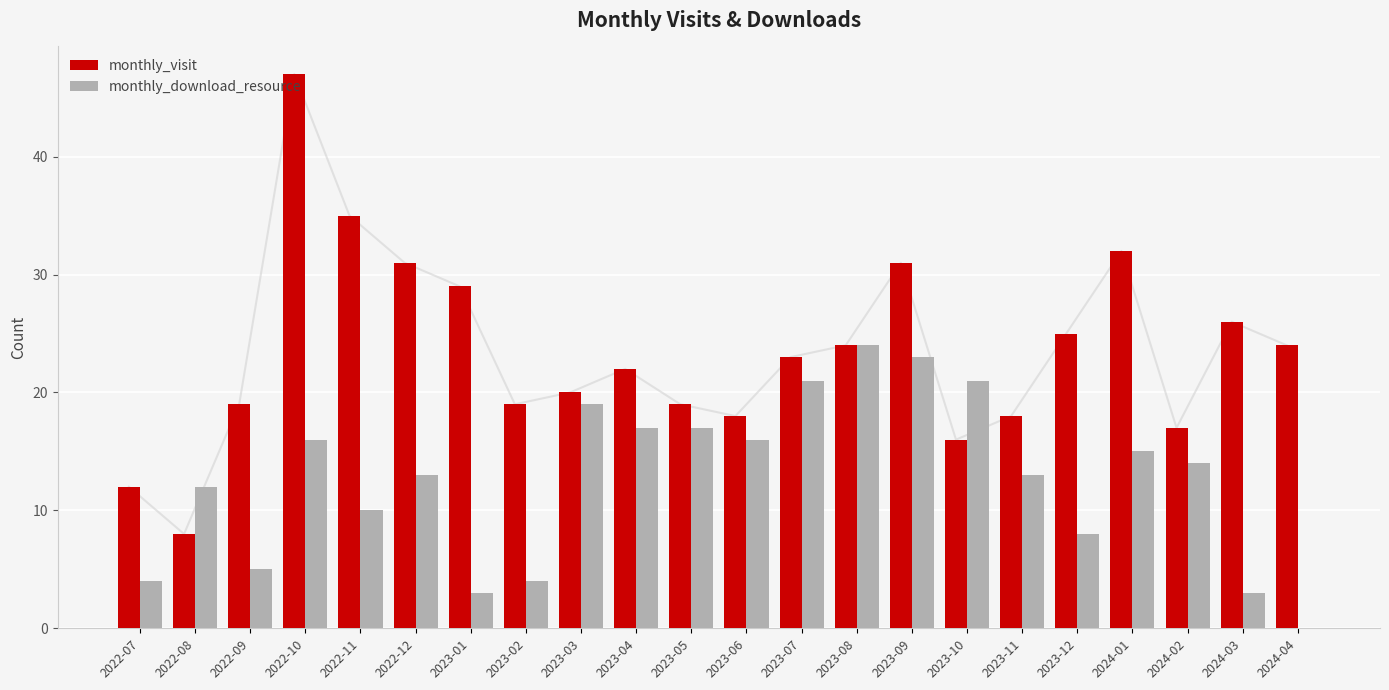

Reading left to right, extract all data points from this chart.

monthly_visit: 12	8	19	47	35	31	29	19	20	22	19	18	23	24	31	16	18	25	32	17	26	24
monthly_download_resource: 4	12	5	16	10	13	3	4	19	17	17	16	21	24	23	21	13	8	15	14	3	0